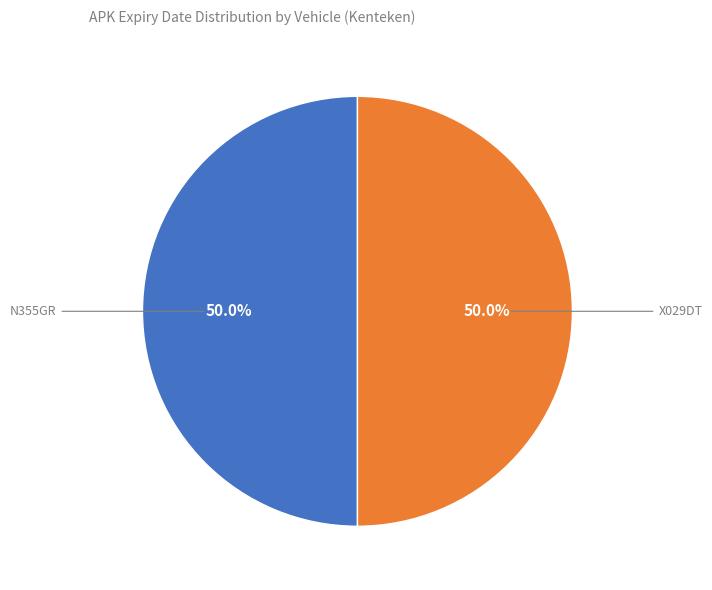

To the nearest percent, what percentage of the pie is N355GR?

50%